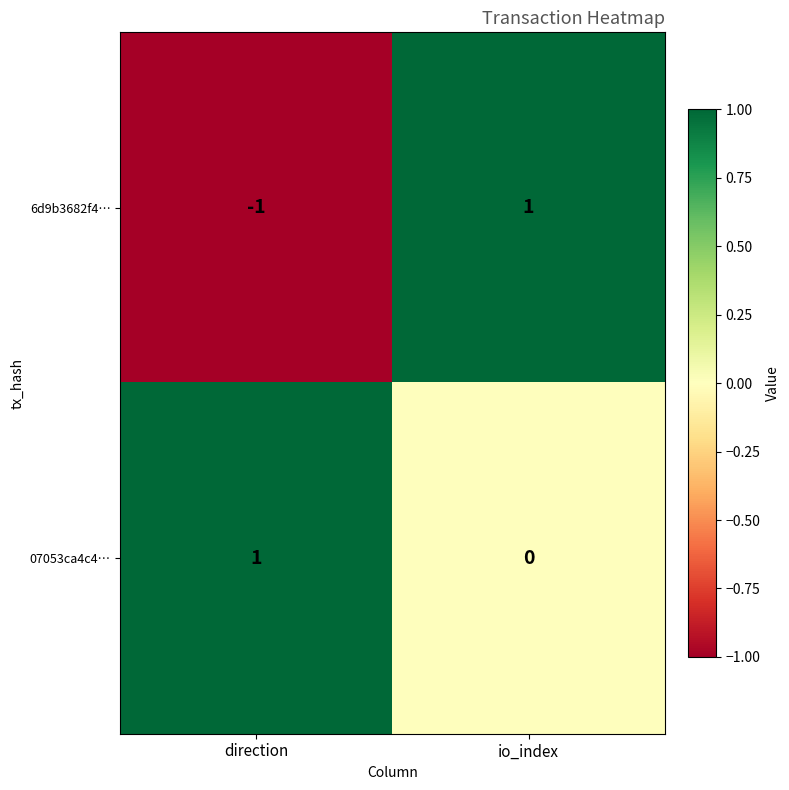

What is the spread (max minus min) of values at direction?

2